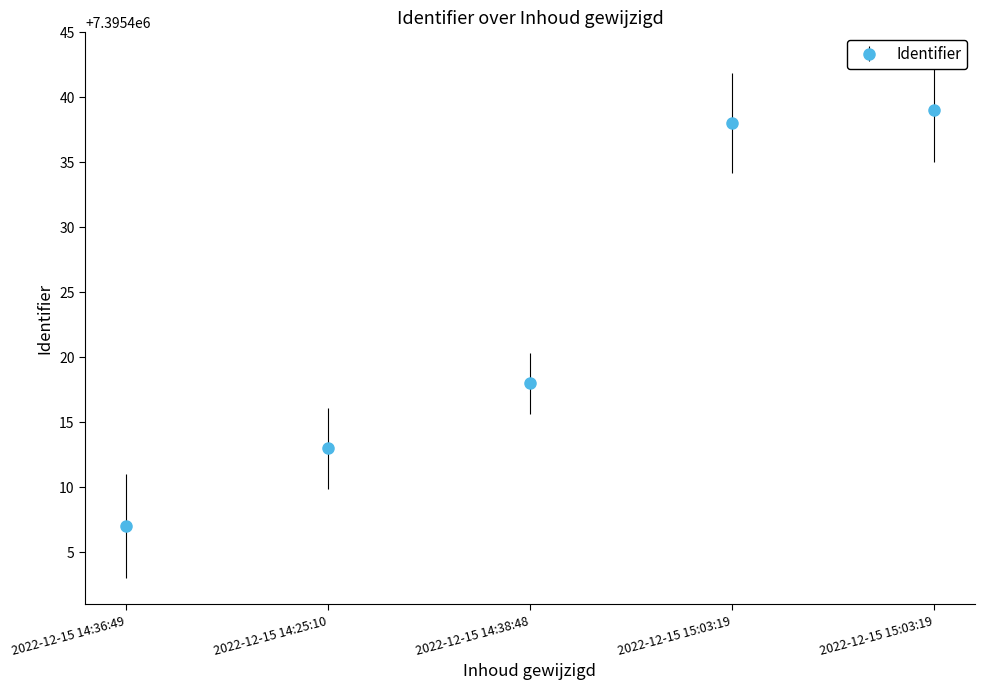

True or false: there are more than 2 points higher than both neighbors.

False